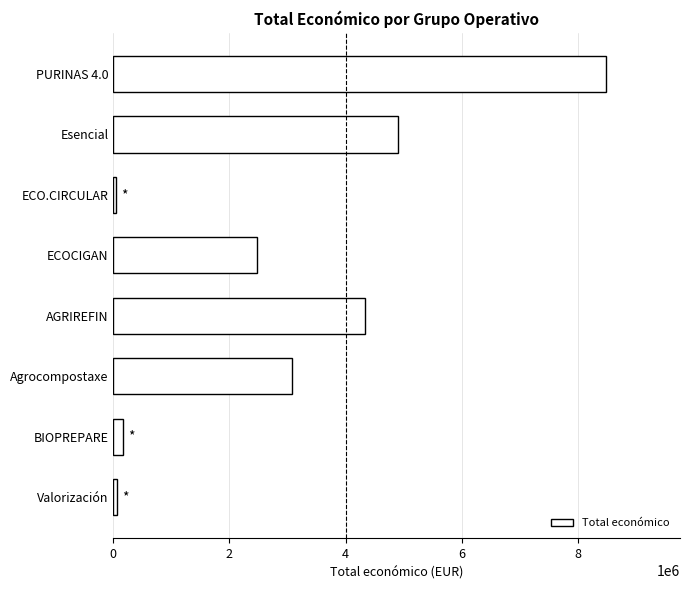

Read the value at Agrocompostaxe.

3079833